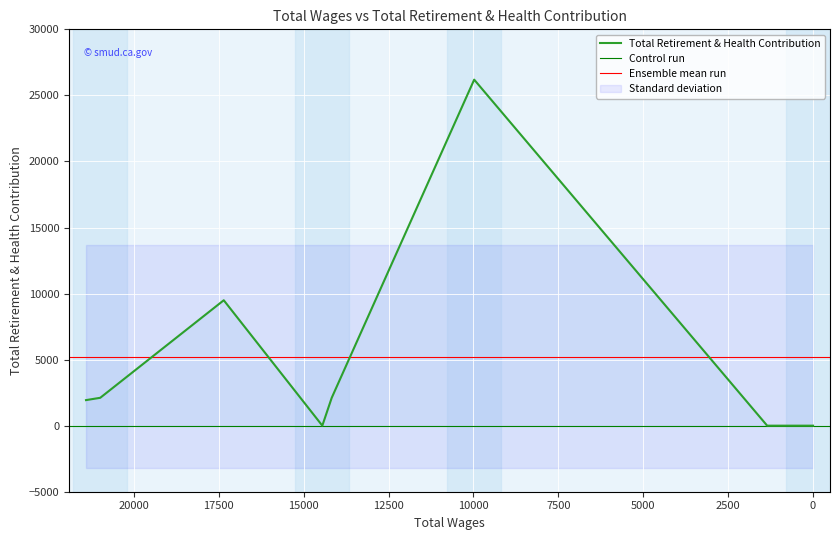

How many points are higher than both their immediate neighbors (excluding endpoints)?

2